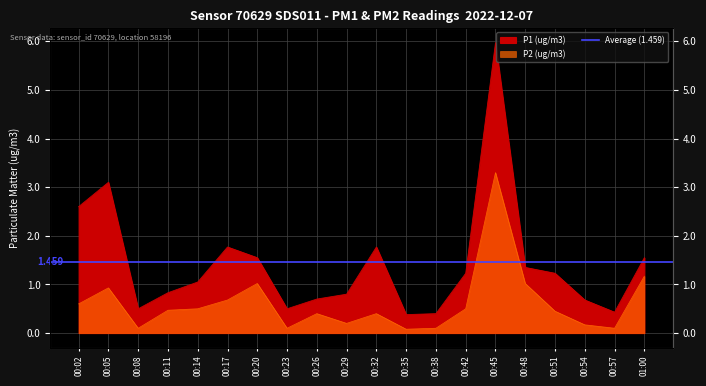

Between 00:26 and 00:48, which series saw the biggest shift?

P1 (ug/m3)